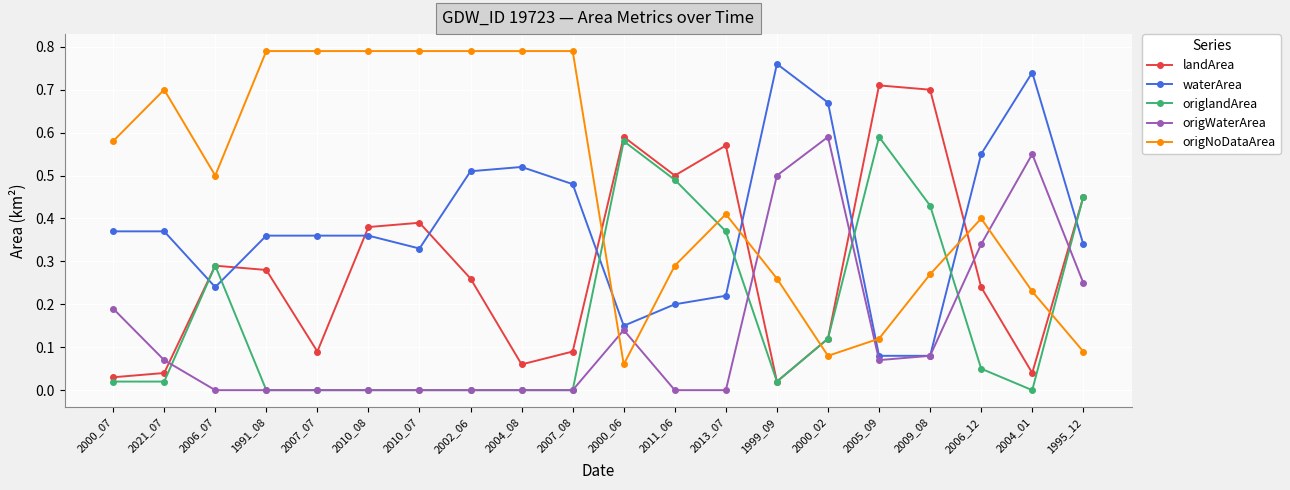

What are all the series names shown in the legend?

landArea, waterArea, origlandArea, origWaterArea, origNoDataArea